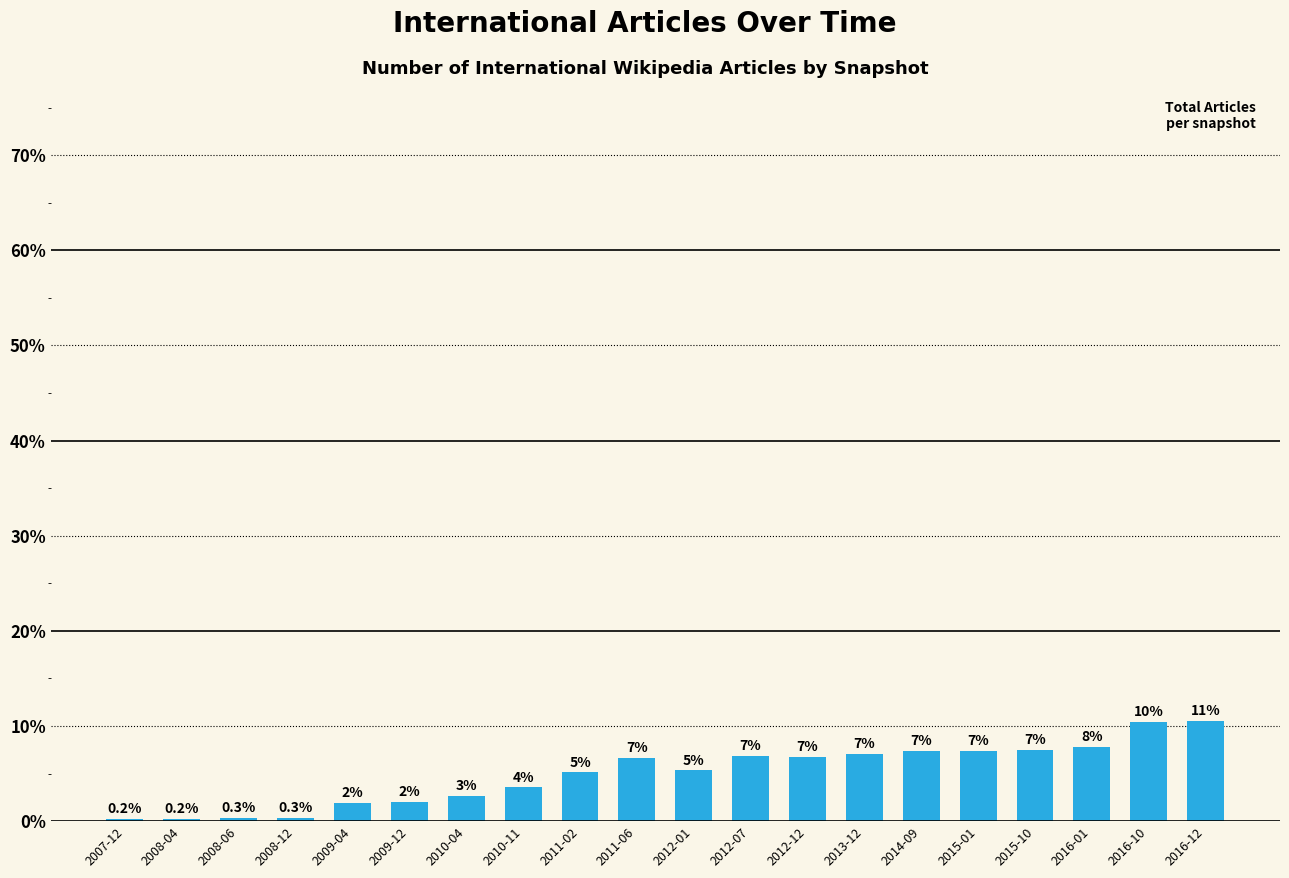

Are the bars grouped side by side (vs. stacked)?

No